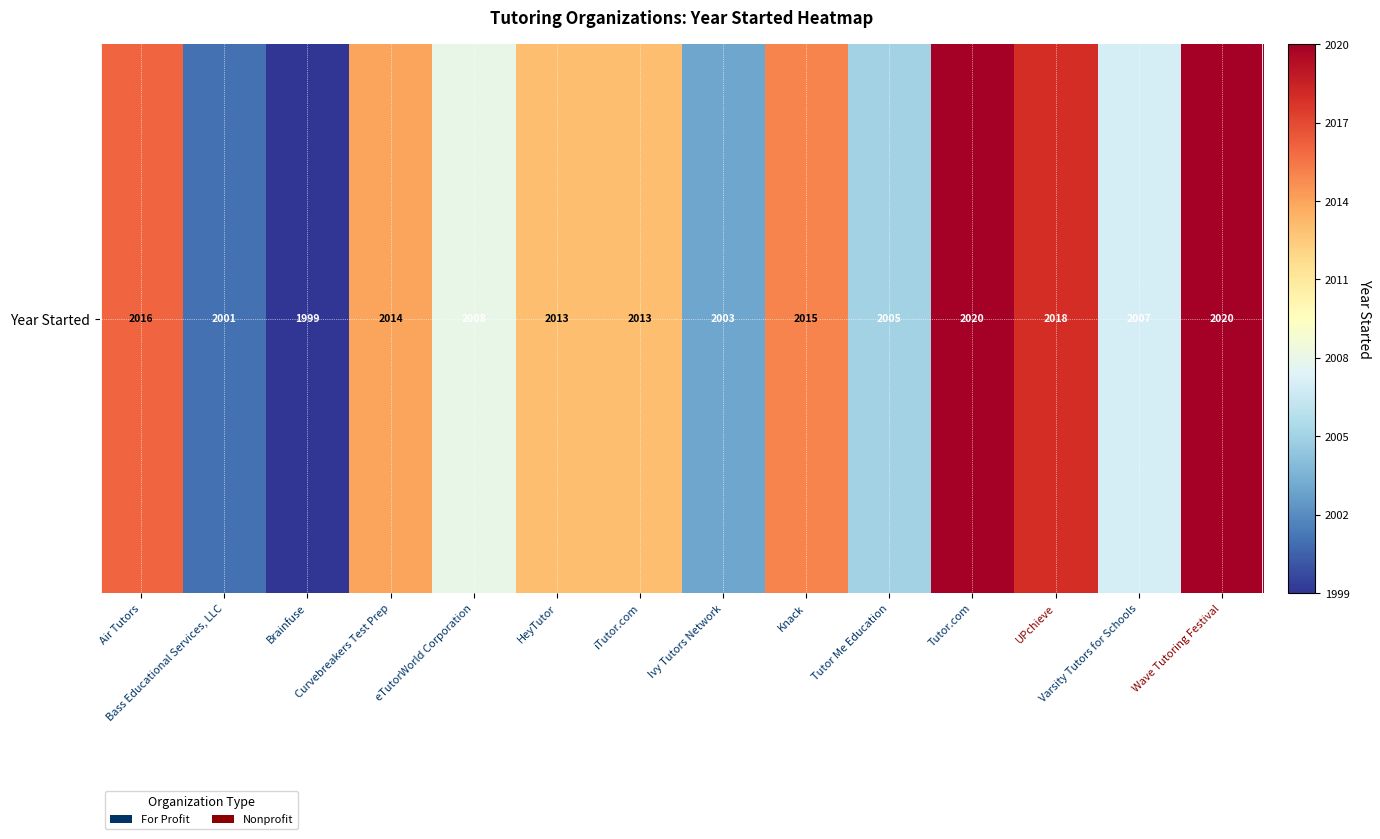

Rank the categories by value from lowest to highest.

Brainfuse, Bass Educational Services, LLC, Ivy Tutors Network, Tutor Me Education, Varsity Tutors for Schools, eTutorWorld Corporation, HeyTutor, iTutor.com, Curvebreakers Test Prep, Knack, Air Tutors, UPchieve, Tutor.com, Wave Tutoring Festival